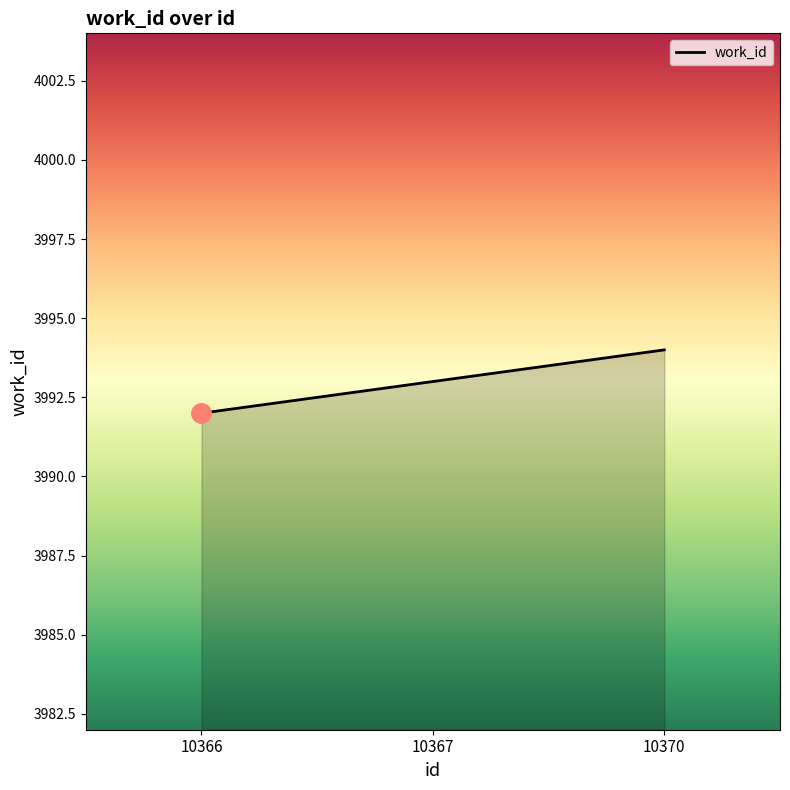

Which has a higher value, 10370 or 10366?

10370